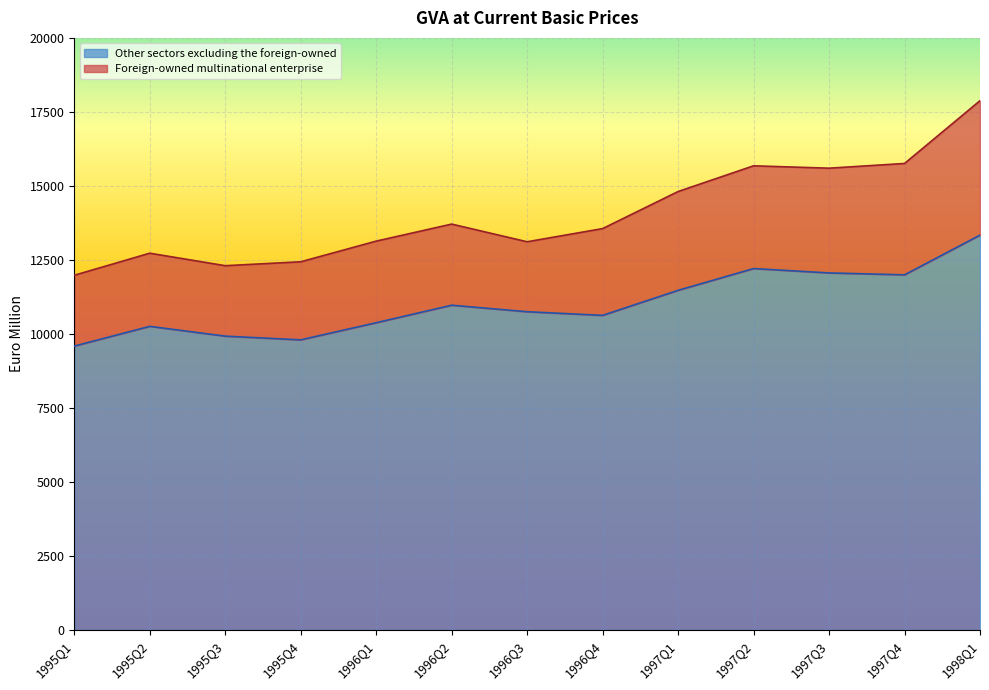

Is it true that the value at 1995Q1 is 17189?

False